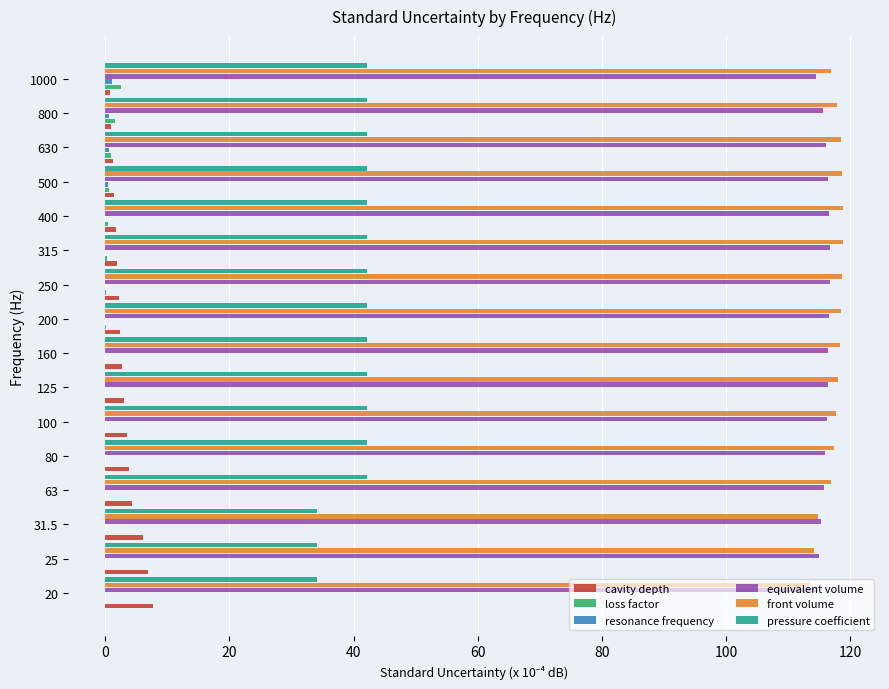

Which series has the widest spread of values?

pressure coefficient